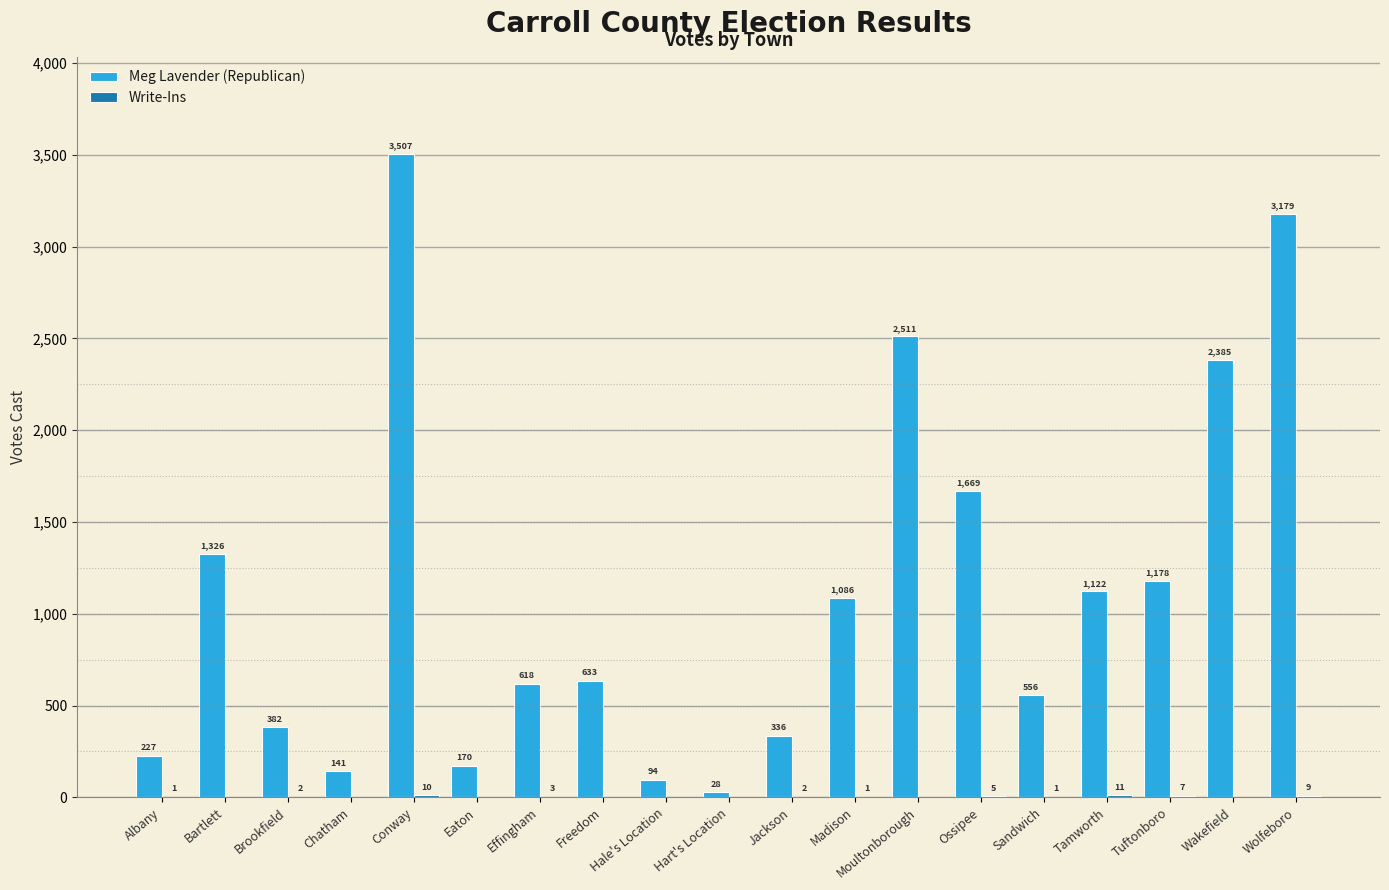

True or false: Meg Lavender (Republican) has a value of 3507 at Conway.

True